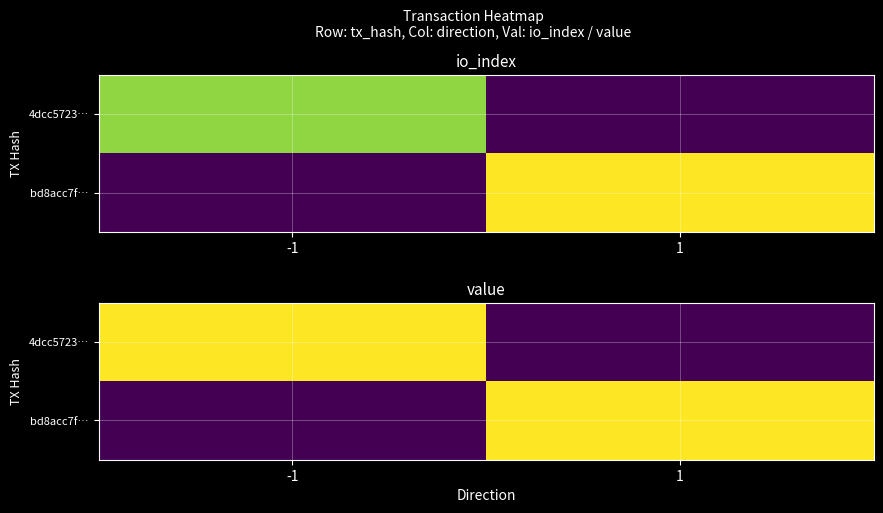

True or false: bd8acc7f… has a value of -0.0 at -1.

False